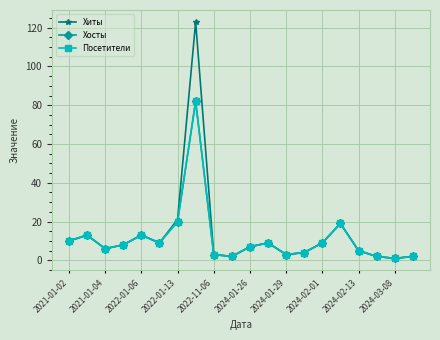

Does the chart display data point markers on the line(s)?

Yes